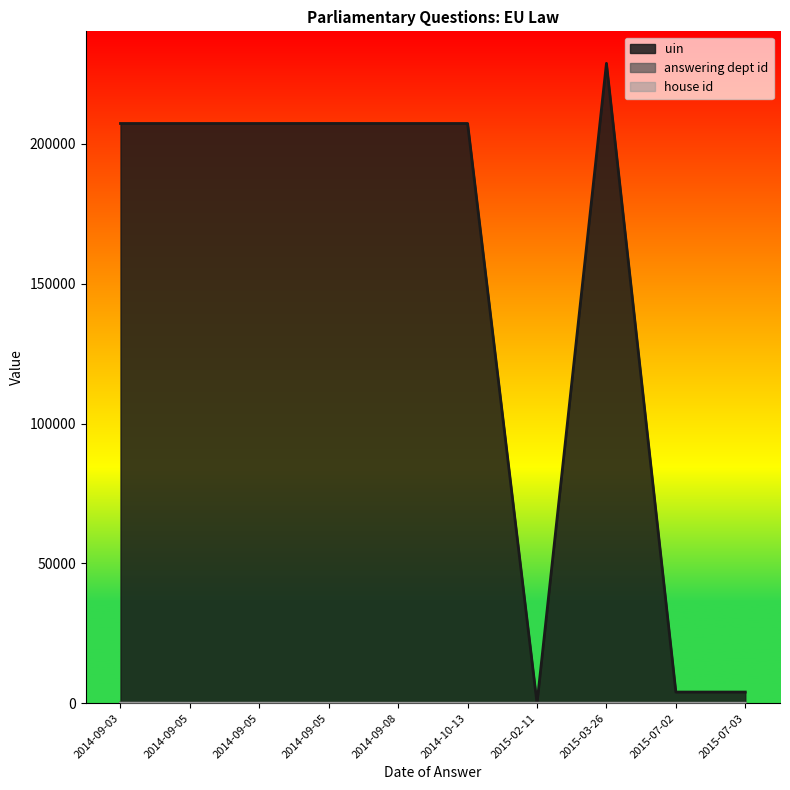

True or false: house id has a value of 1 at 2014-10-13.

True